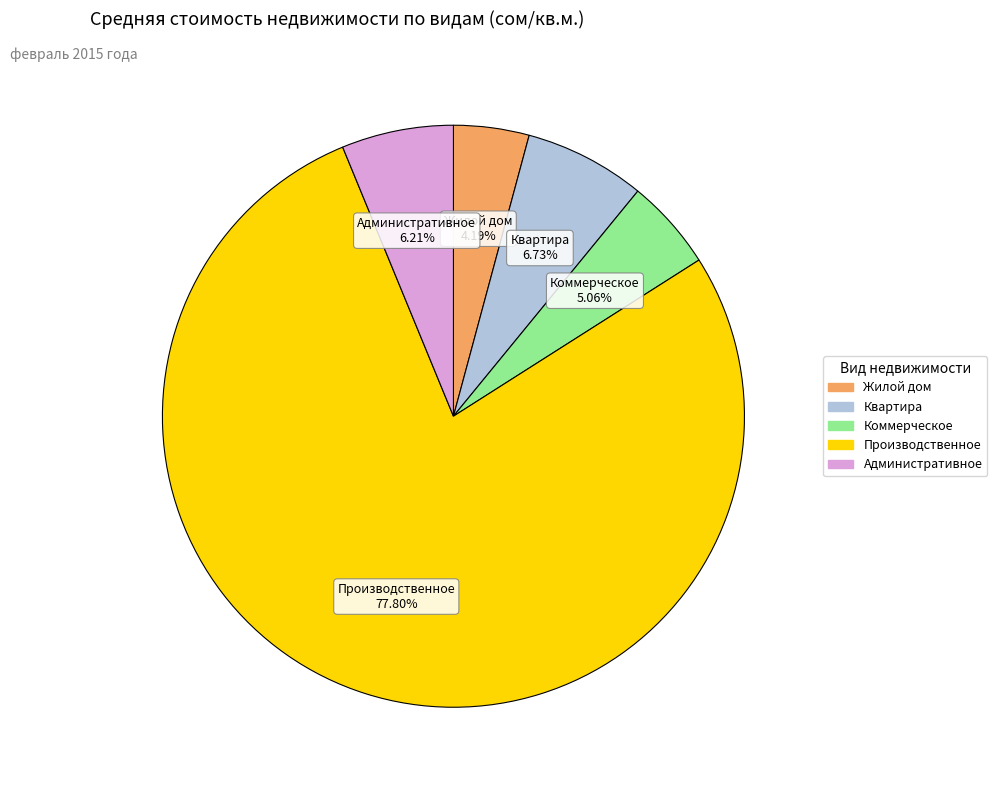

Do Производственное and Квартира together represent more than half of the pie?

Yes